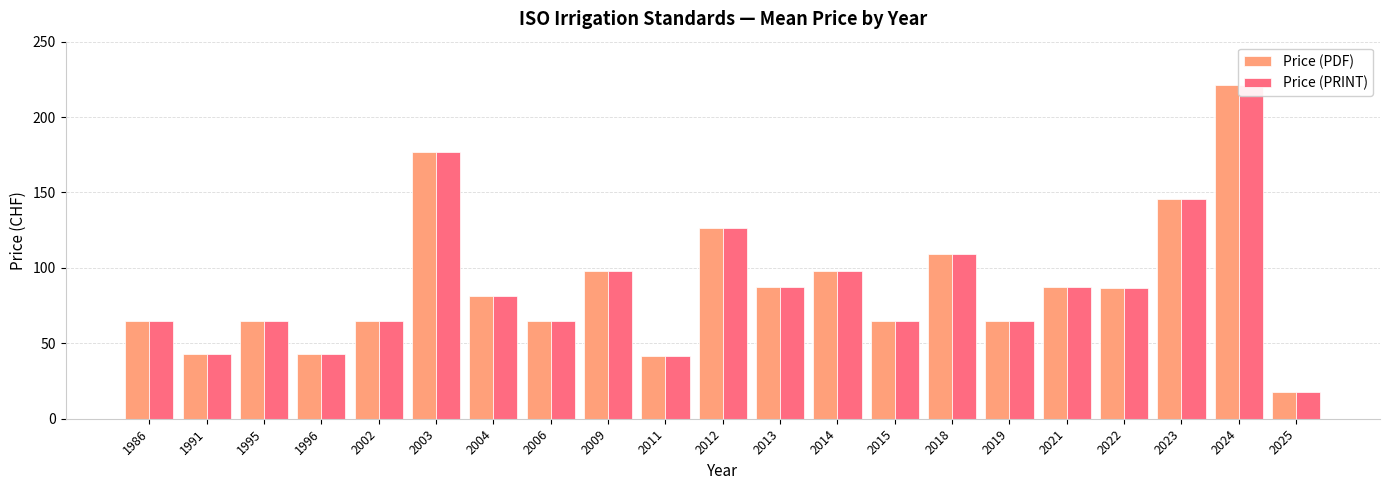

What is the difference between the Price (PRINT) values at 2004 and 2024?

139.5